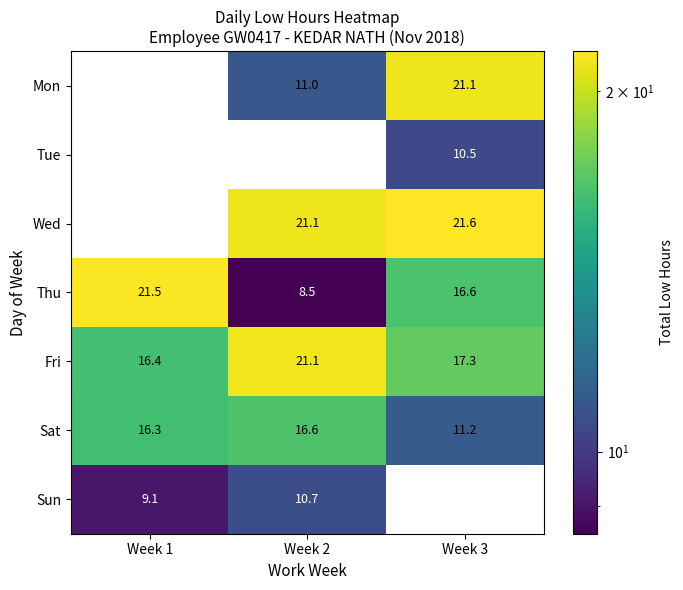

The Mon series shows 19.1 at Week 2. True or false?

False